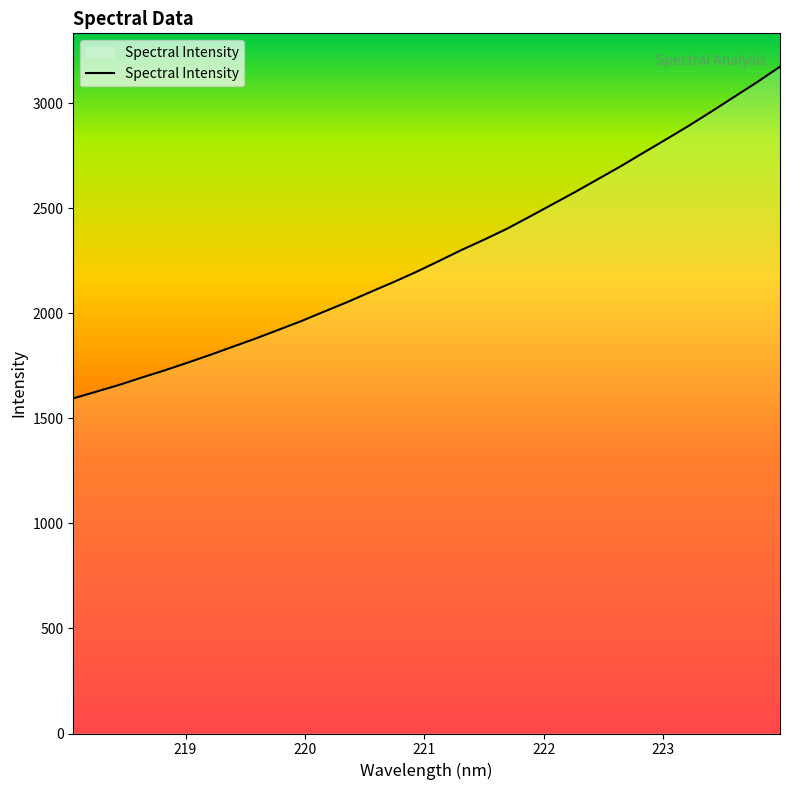

What is the maximum value shown in the chart?

3174.2